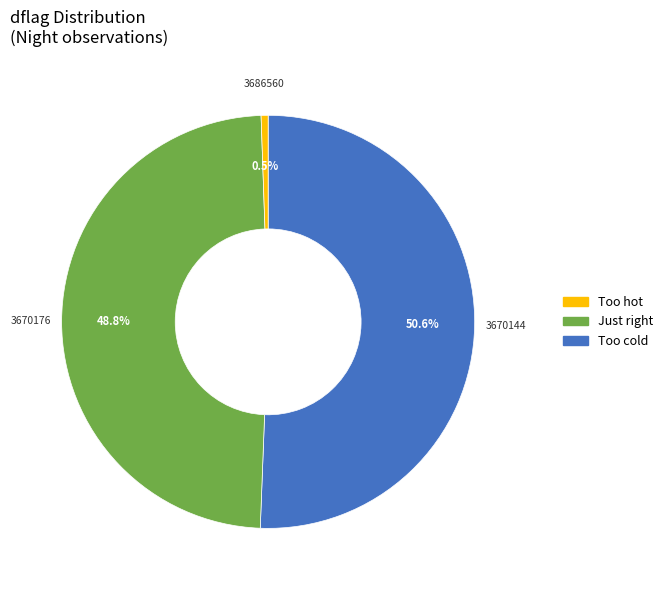

Is there any slice that represents more than half of the pie?

Yes